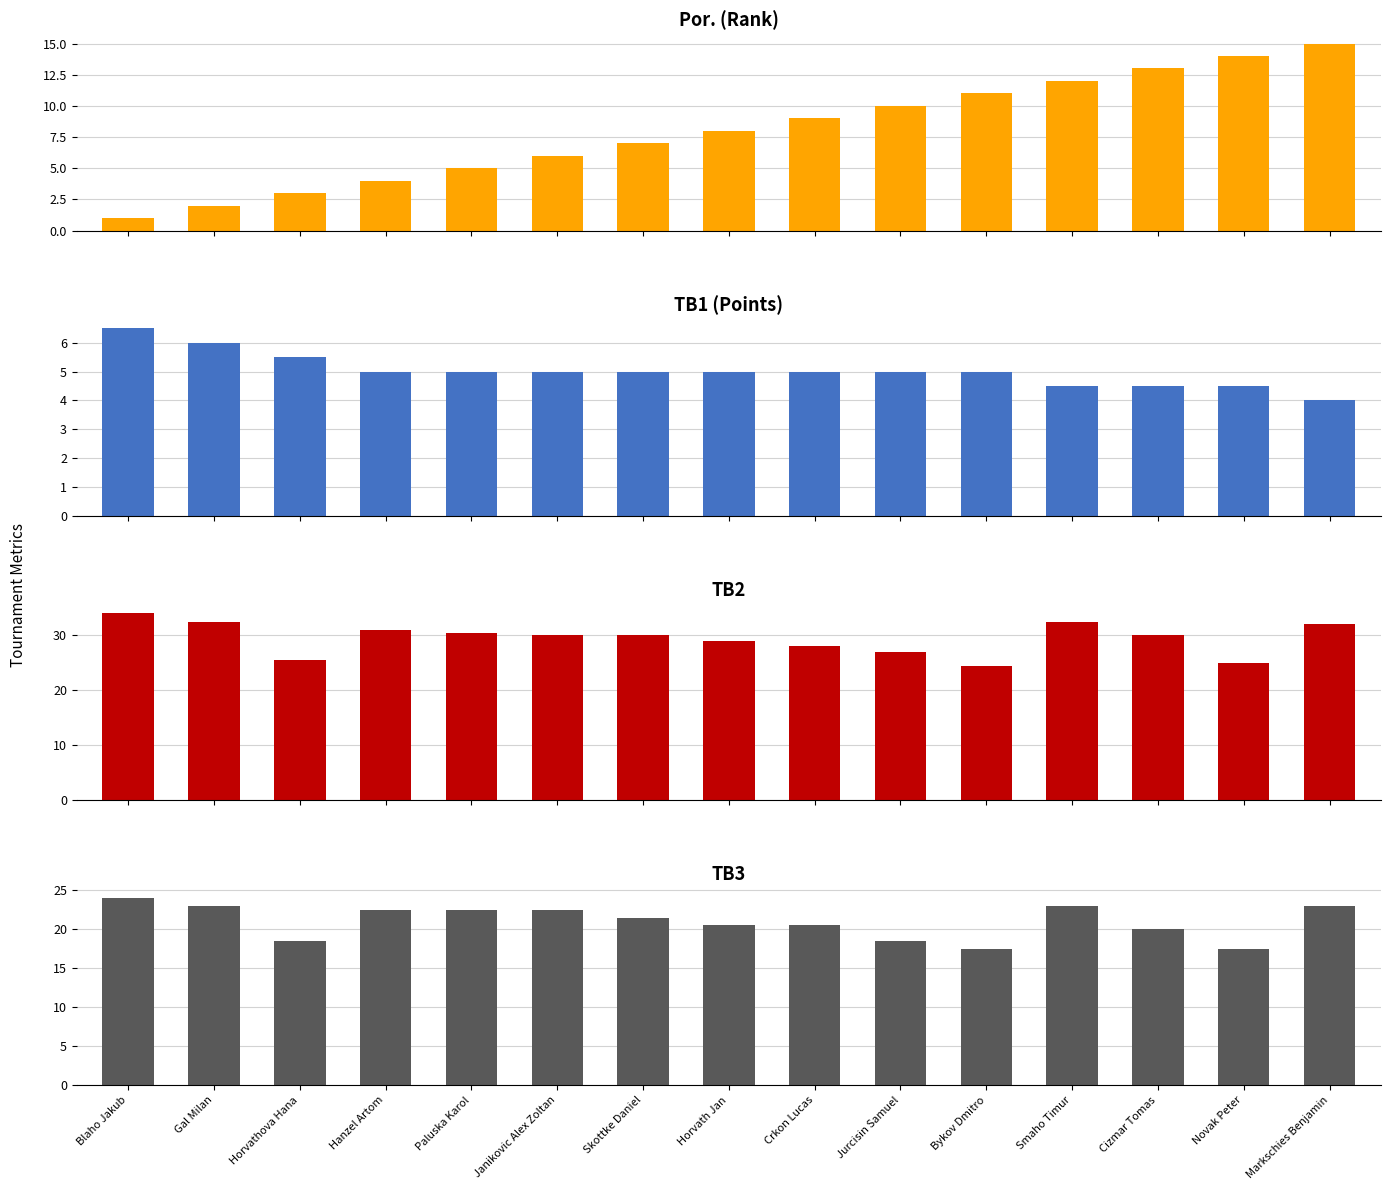

Which series has the largest range (max minus min)?

Por. (Rank)